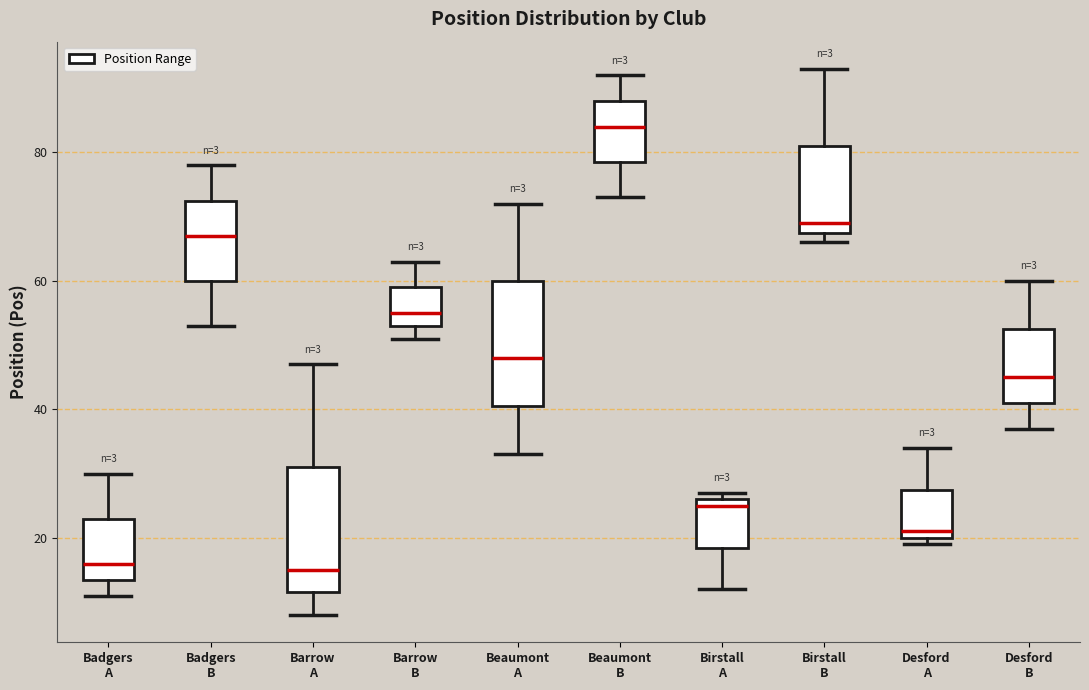

Where does the lower whisker of the box for Barrow A end on the y-axis? The values are not printed on the chart, so give them approximately, as read against the axis.

8